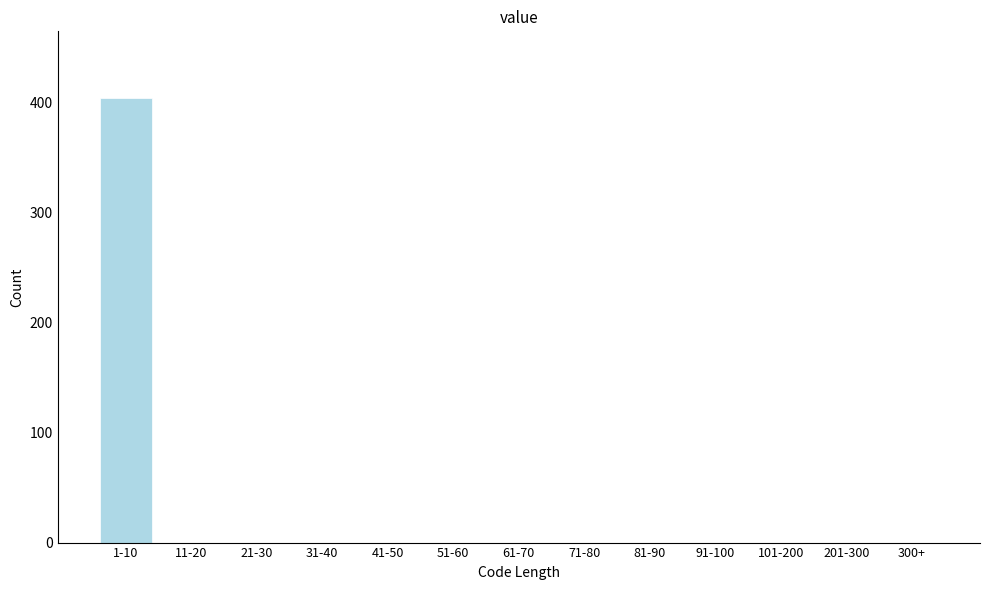

Reading left to right, what are all the values shown in this chart?

1-10=404	11-20=0	21-30=0	31-40=0	41-50=0	51-60=0	61-70=0	71-80=0	81-90=0	91-100=0	101-200=0	201-300=0	300+=0